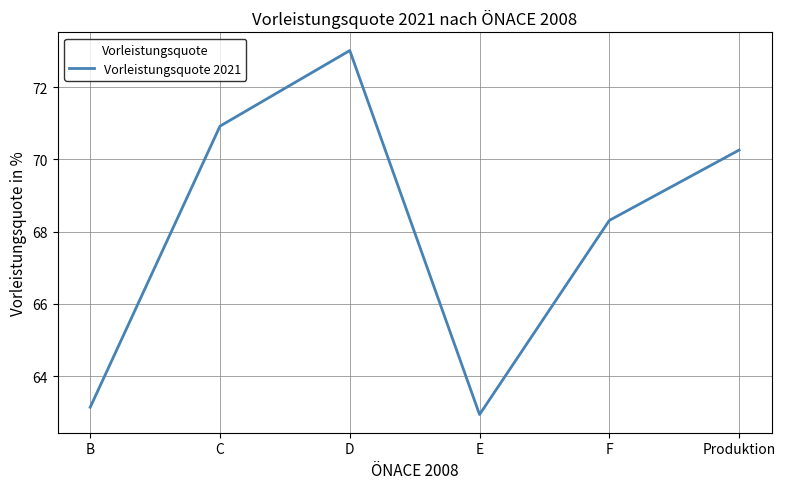

Is this an area chart (filled region under the line)?

No